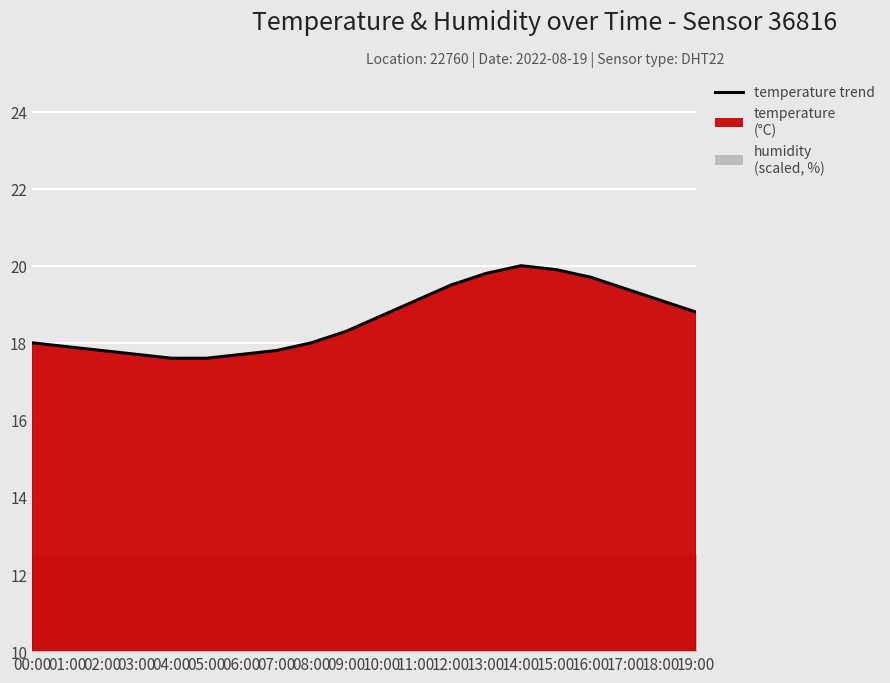

The chart shows a value of 26.6 at 06:00. True or false?

False